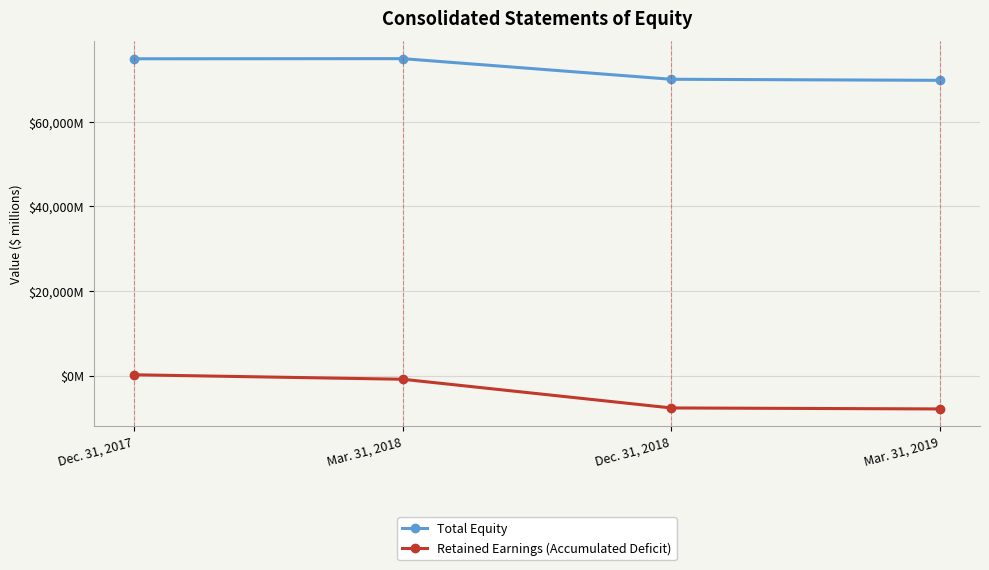

What is the value of the Retained Earnings (Accumulated Deficit) point at the 2nd from the left?

-881